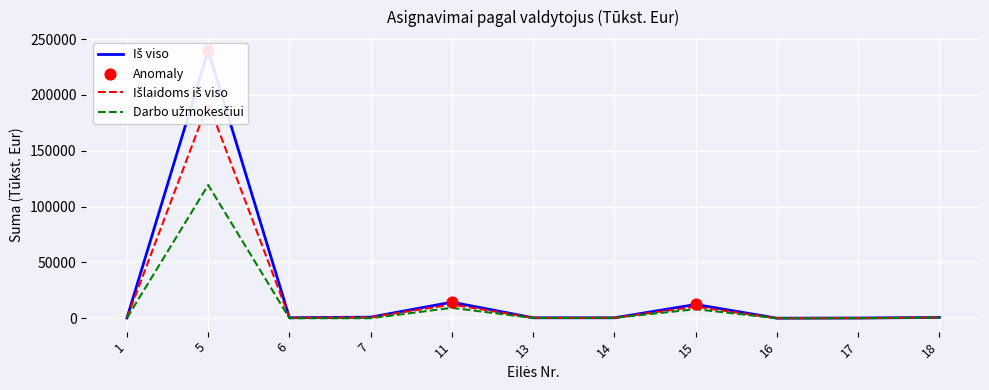

What are all the series names shown in the legend?

Iš viso, Išlaidoms iš viso, Darbo užmokesčiui